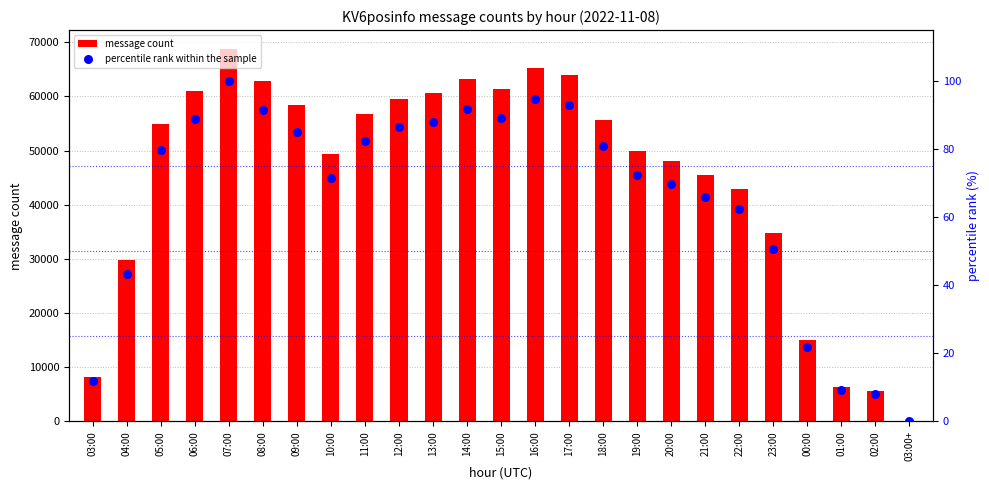

What are all the series names shown in the legend?

message count, percentile rank within the sample